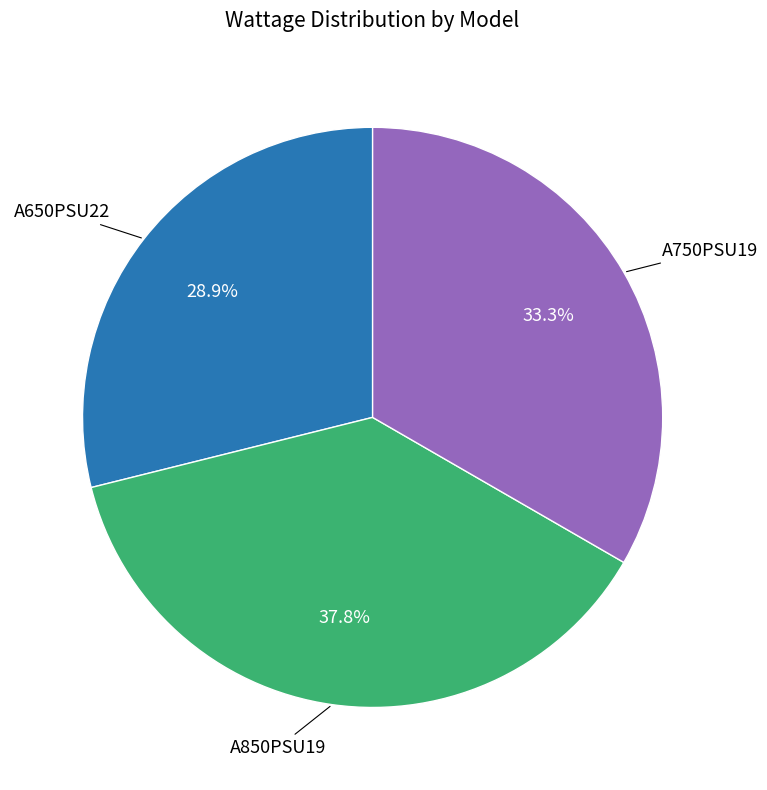

How much of the chart is everything except A650PSU22?

71.1%